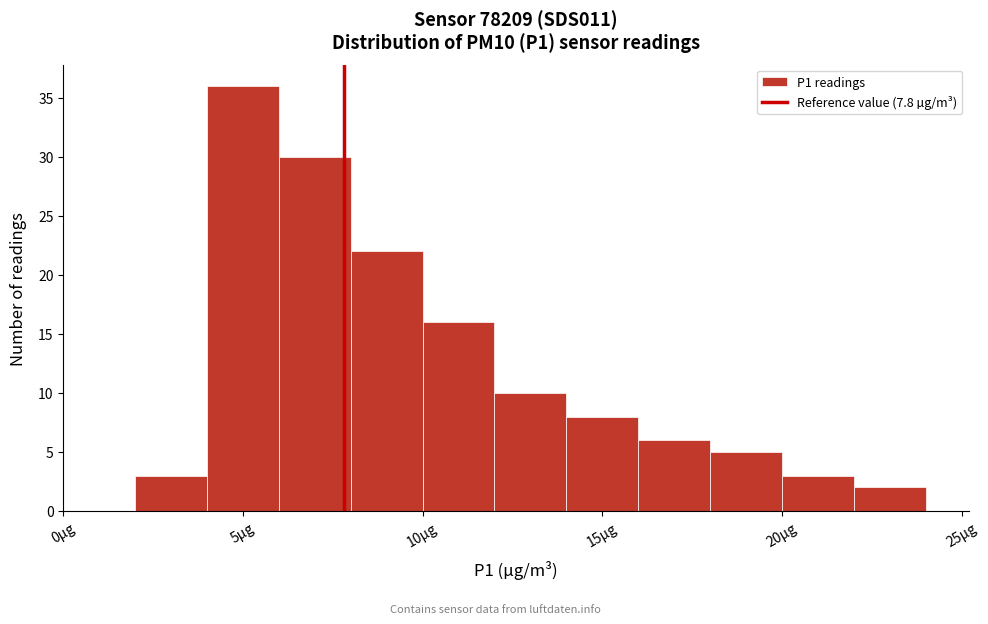

Which range on the x-axis has the tallest bar?

4 to 6